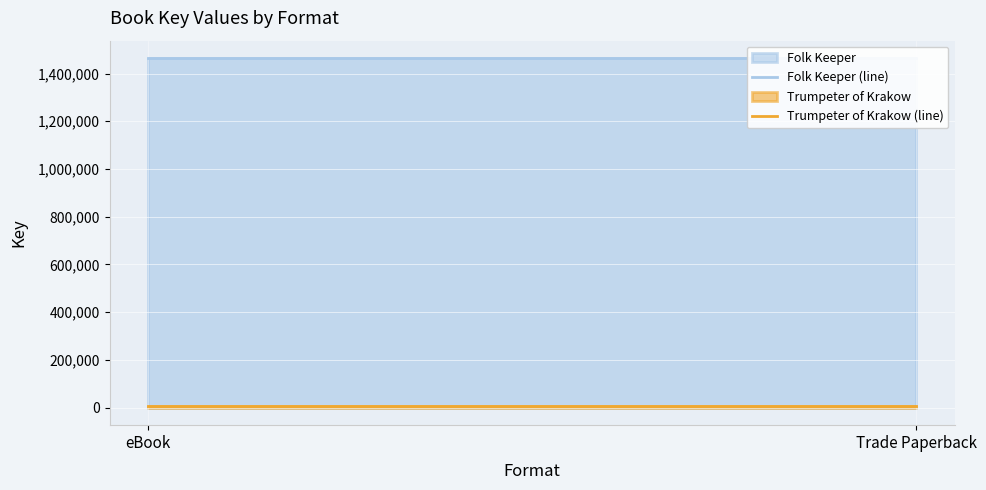

What is the maximum value for Trumpeter of Krakow (line)?

5744